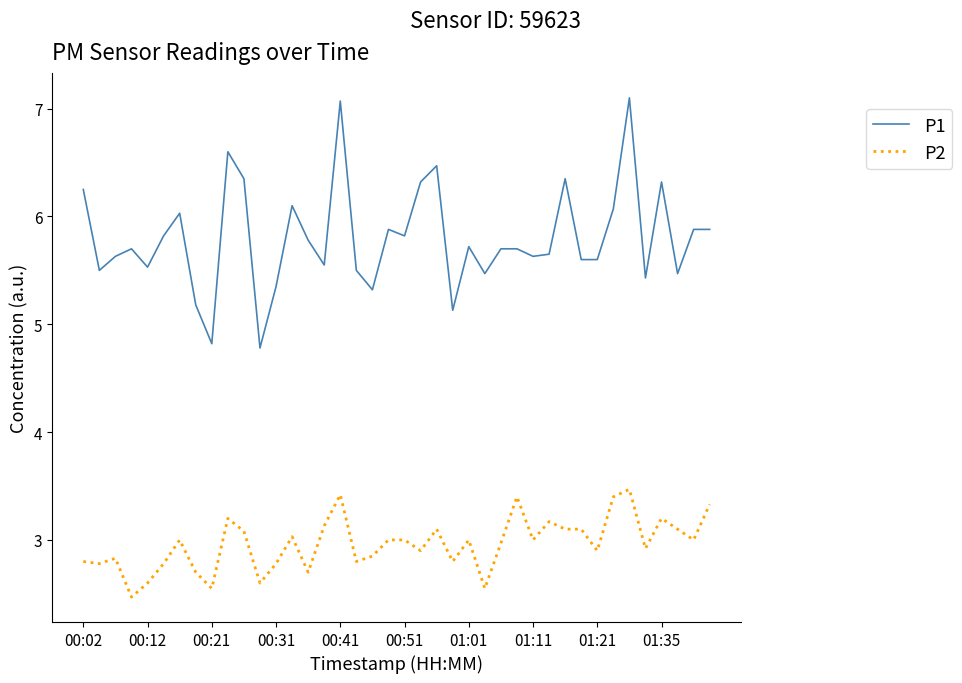

True or false: P1 has more than 2 points higher than both neighbors.

True